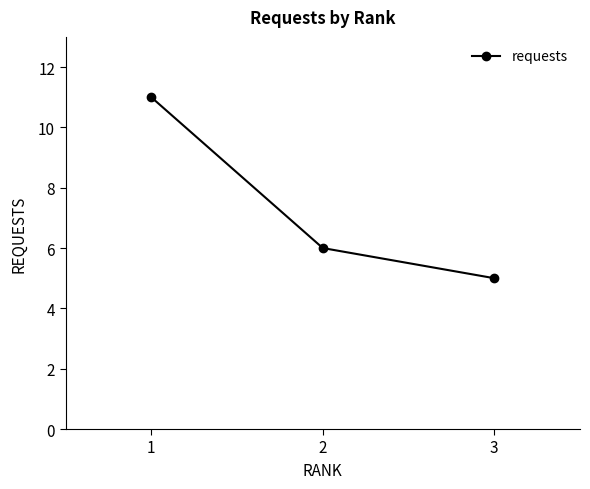

Does the chart have visible grid lines?

No